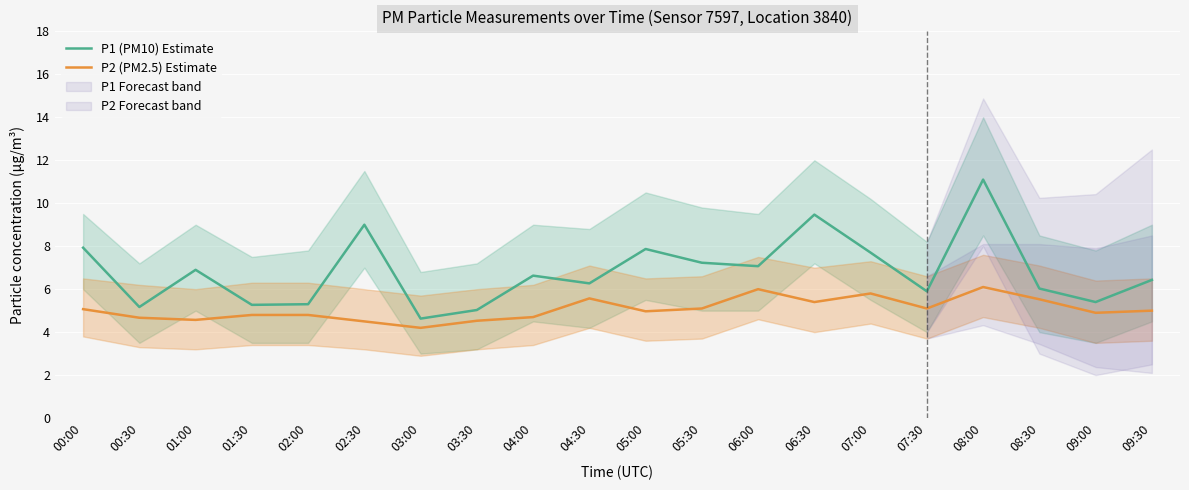

What is the difference between the maximum and minimum values in the P2 (PM2.5) Estimate series?

1.9